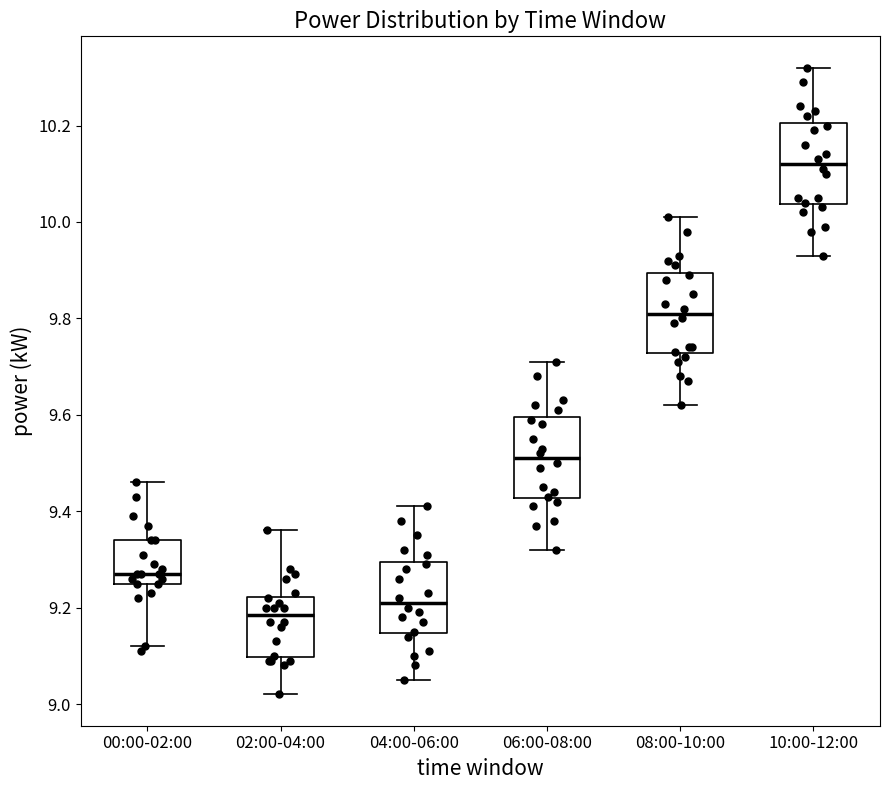

Where does the median line of the box for 04:00-06:00 sit on the y-axis? The values are not printed on the chart, so give them approximately, as read against the axis.

9.22